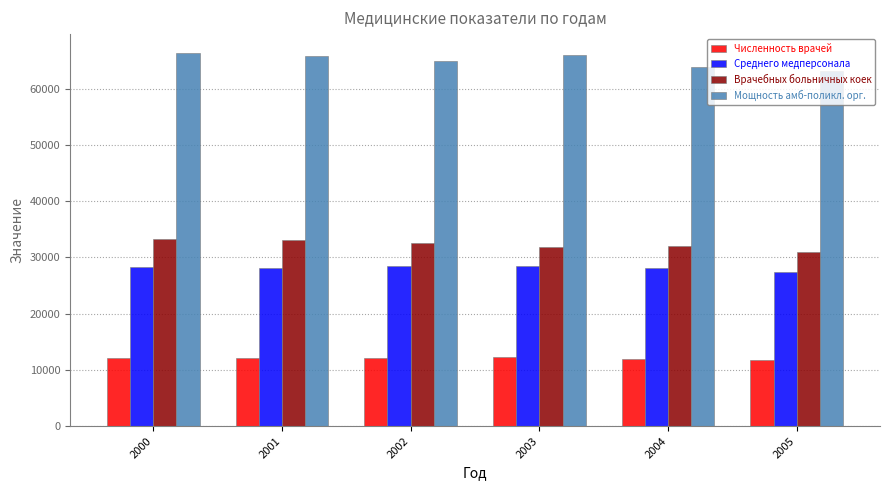

Rank the series at 2001 from highest to lowest value.

Мощность амб-поликл. орг., Врачебных больничных коек, Среднего медперсонала, Численность врачей